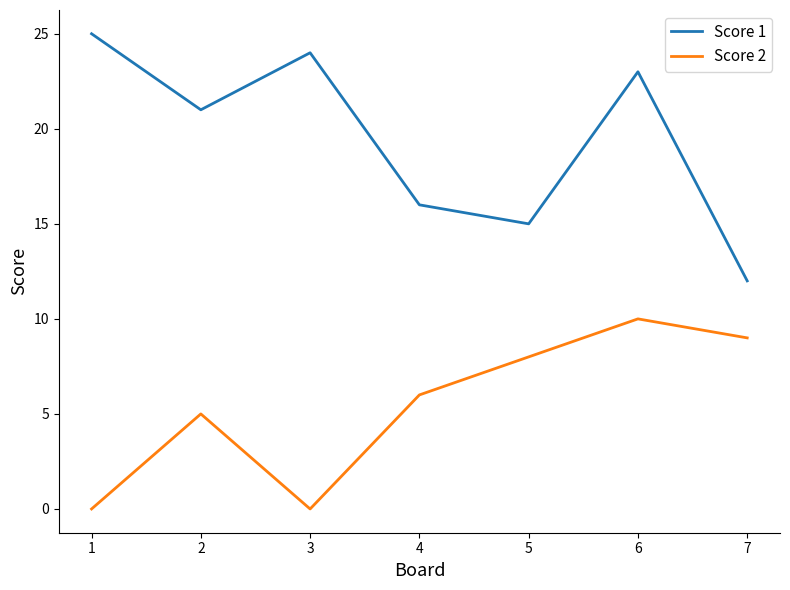

What is the spread (max minus min) of values at 2?

16